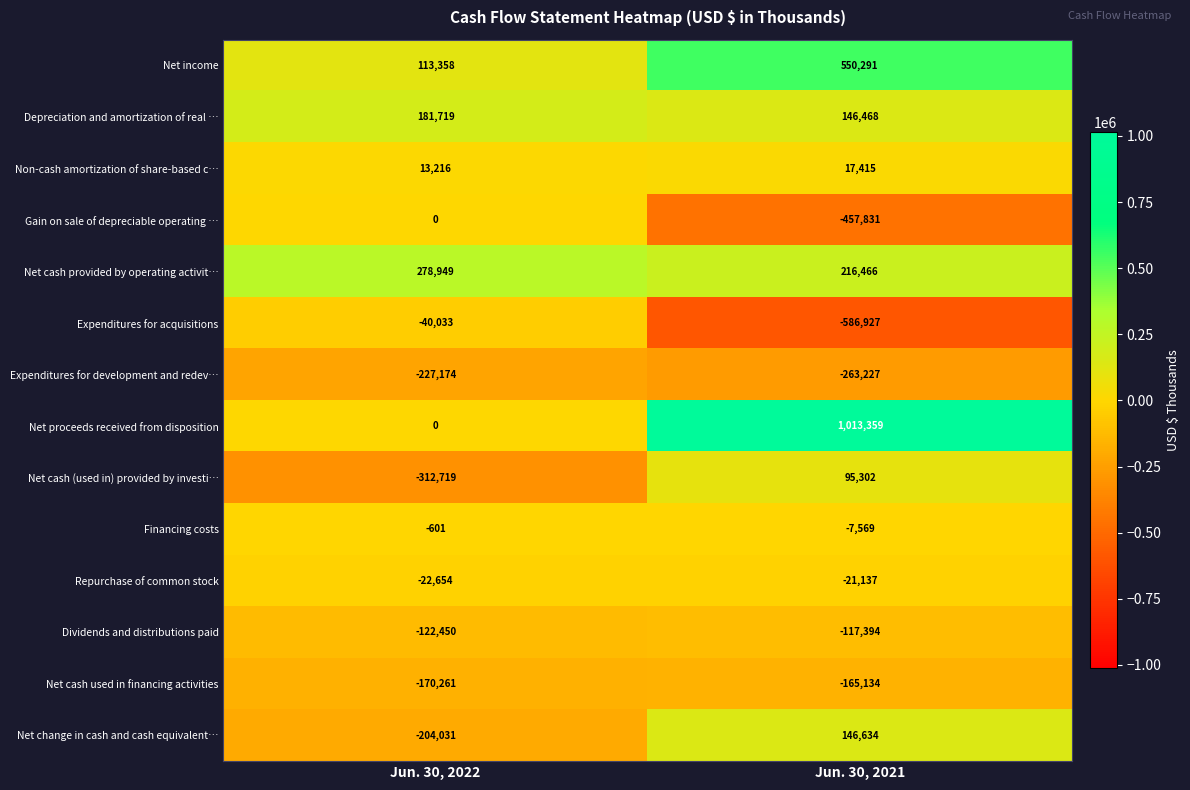

The value of Non-cash amortization of share-based c… at Jun. 30, 2021 is 31201. True or false?

False